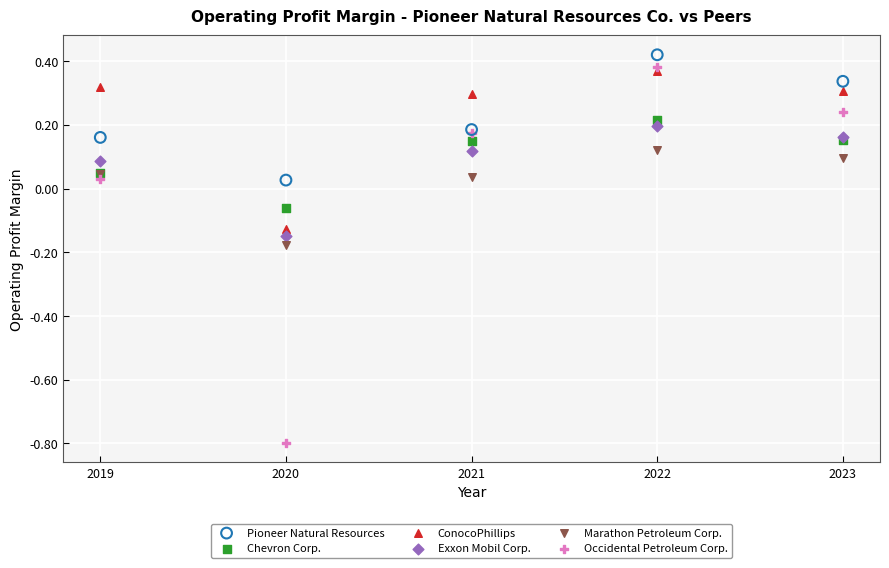

What is the X range (max minus min) for the scatter plot?

4.0